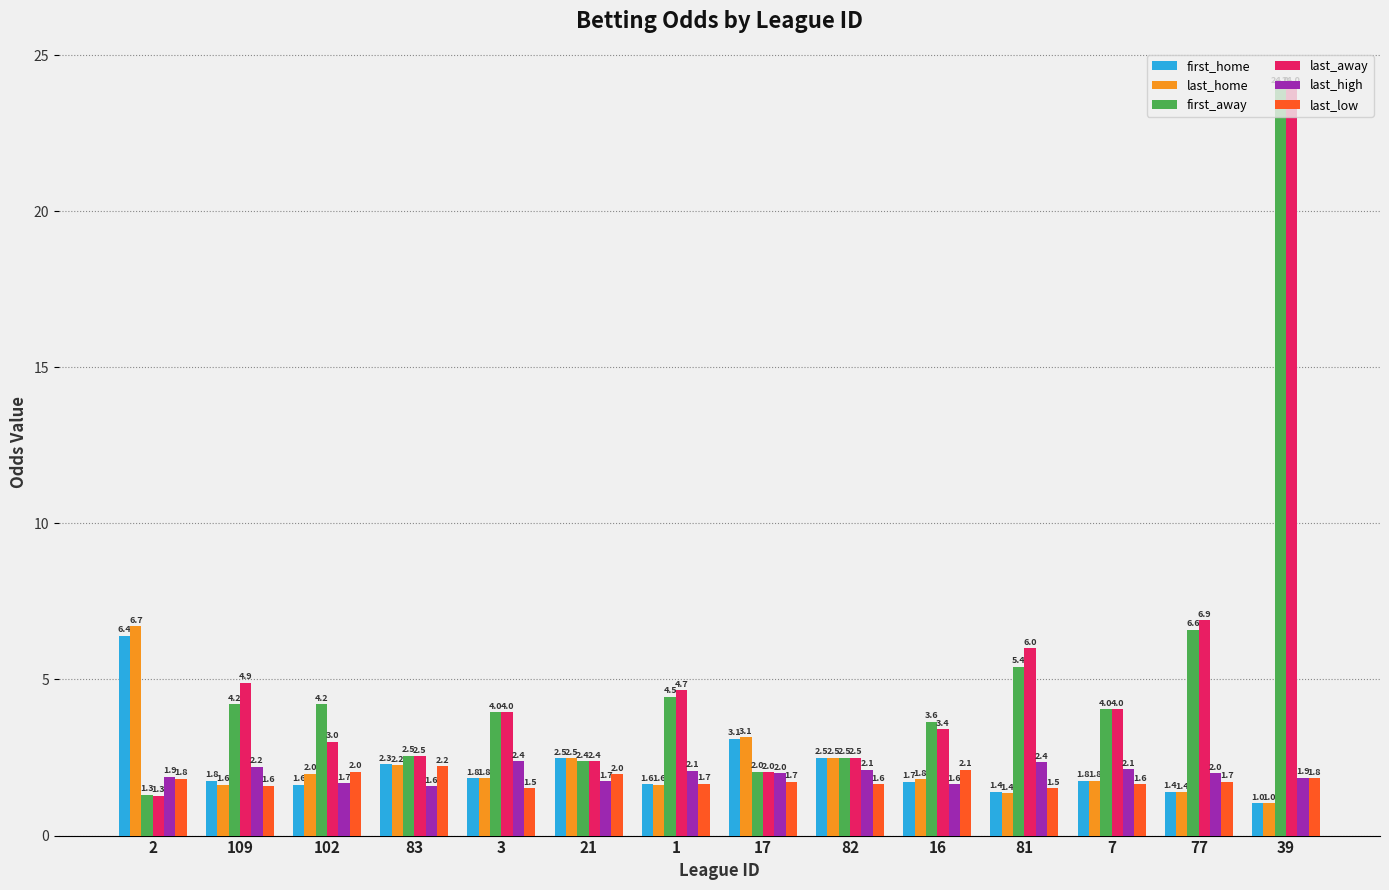

At which label is first_home closest to 3?

17